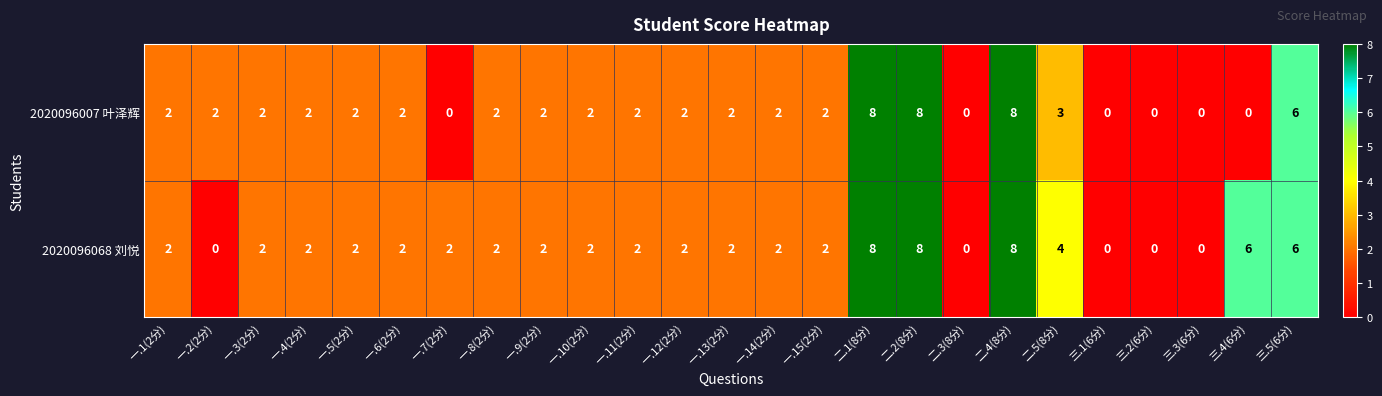

At 二.5(8分), list the series in order from smallest to largest.

2020096007 叶泽辉, 2020096068 刘悦